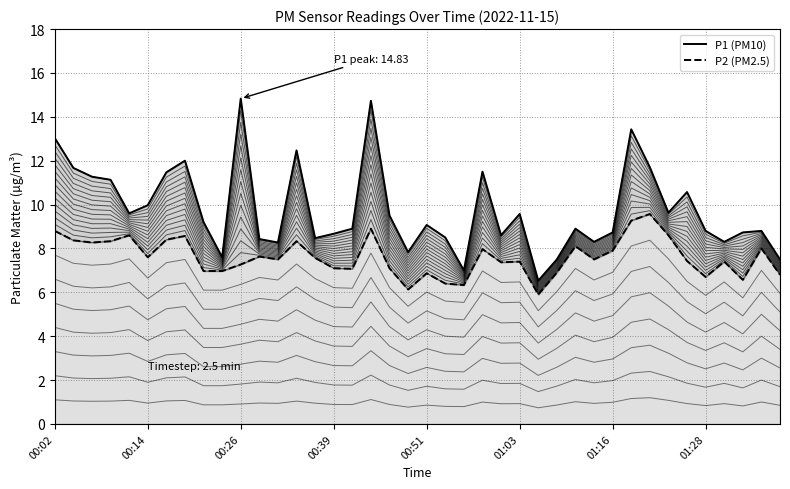

The P2 series shows 0.6 at 00:14. True or false?

False